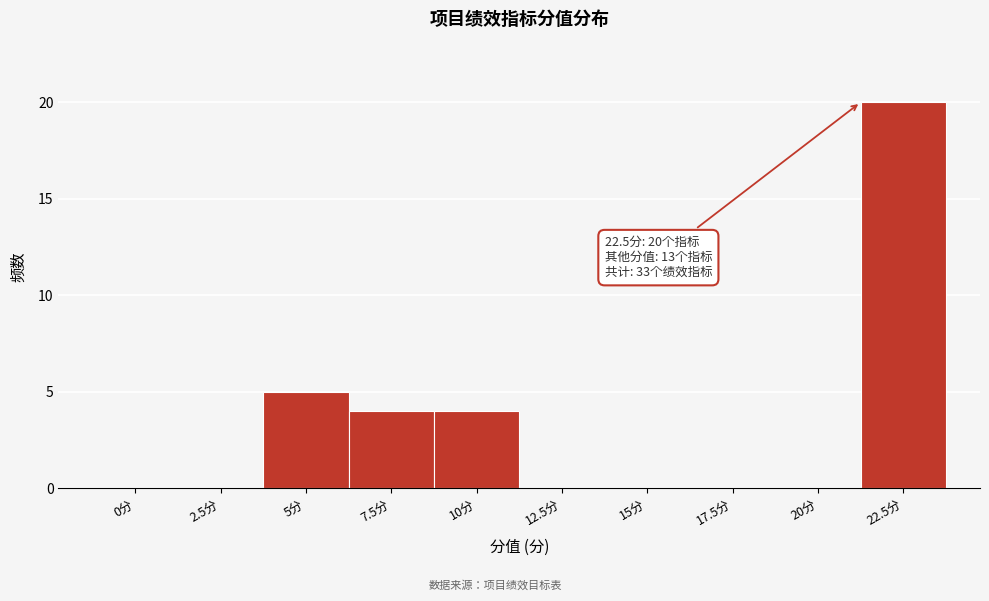

Reading right to left, what are all the values shown in this chart?

22.5分=20	20分=0	17.5分=0	15分=0	12.5分=0	10分=4	7.5分=4	5分=5	2.5分=0	0分=0